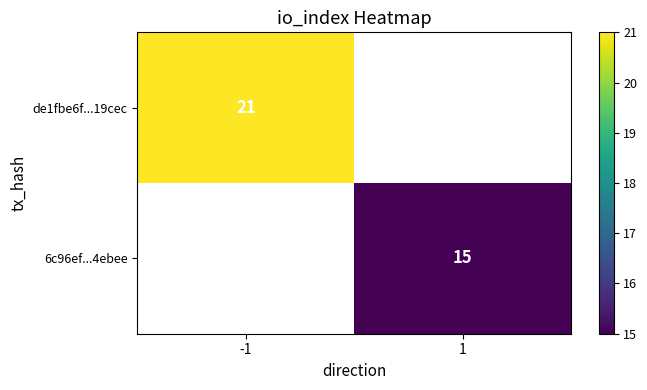

True or false: 6c96ef...4ebee has a value of 7 at 1.

False